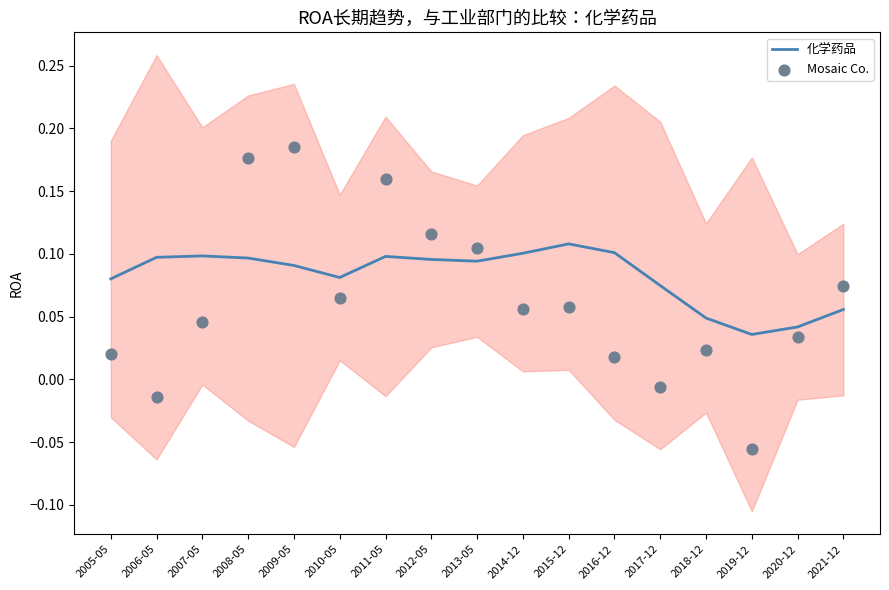

At how many categories does at least one series exceed 0?

17